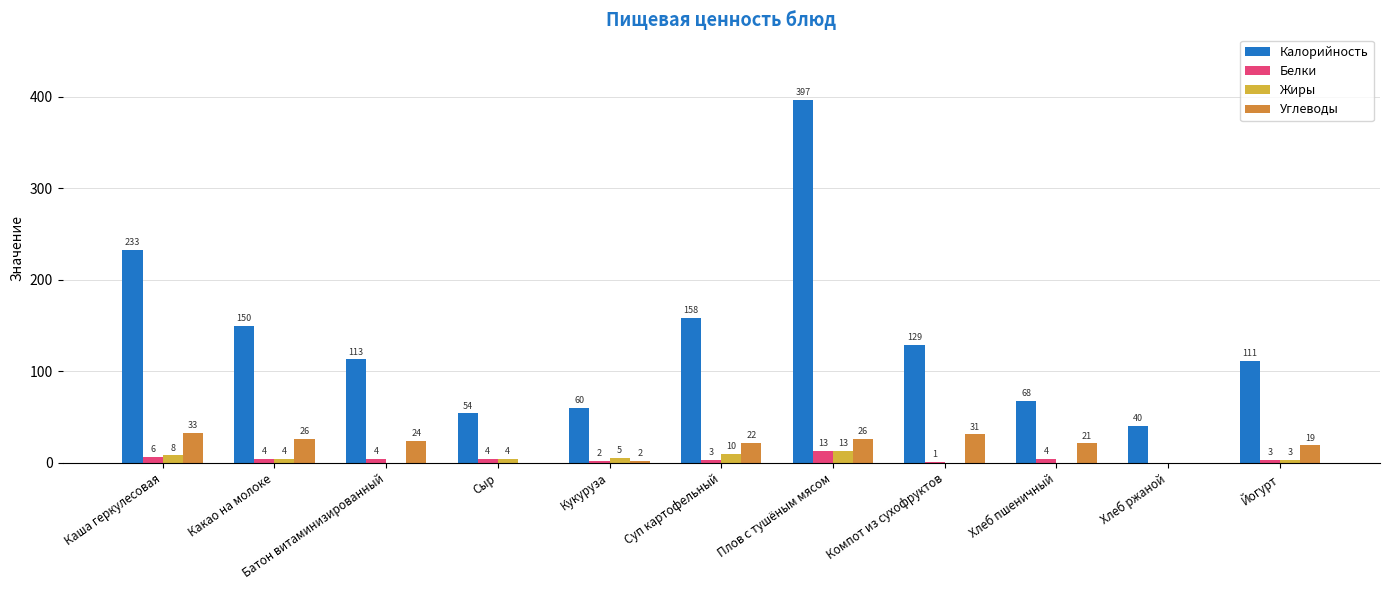

Where is Белки nearest to the value 6?

Каша геркулесовая